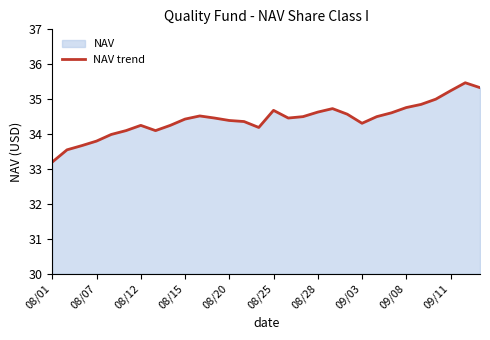

Is it true that the value at 08/01 is 54.3?

False